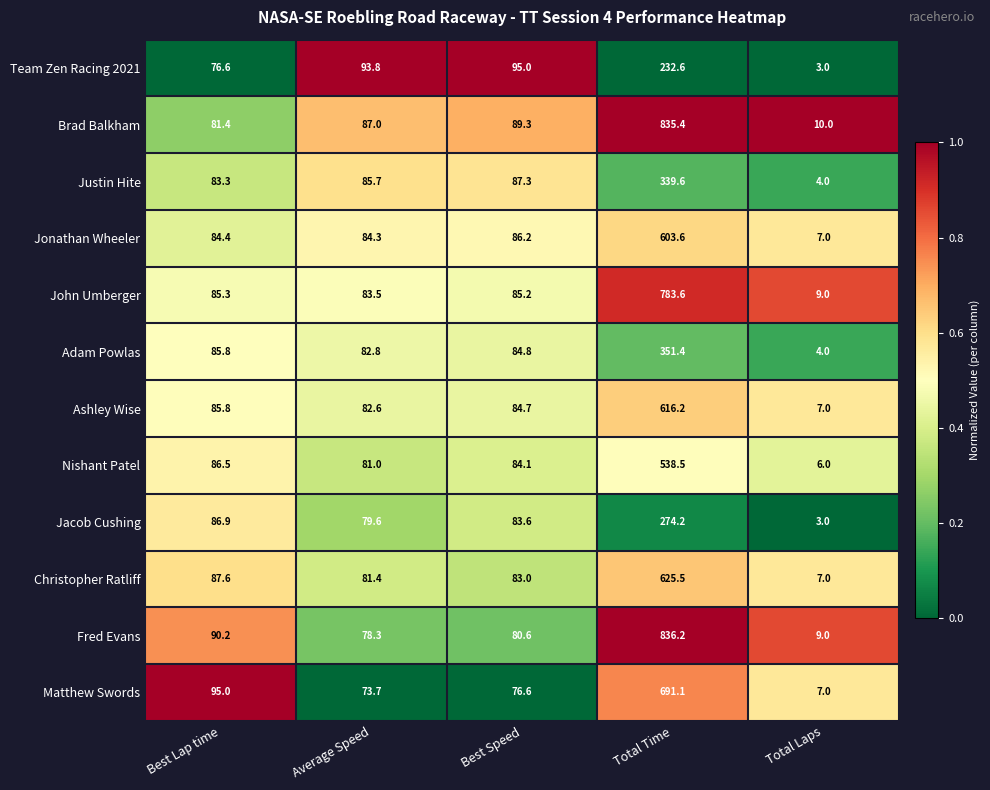

List the series in order of their peak value, highest first.

Fred Evans, Brad Balkham, John Umberger, Matthew Swords, Christopher Ratliff, Ashley Wise, Jonathan Wheeler, Nishant Patel, Adam Powlas, Justin Hite, Jacob Cushing, Team Zen Racing 2021